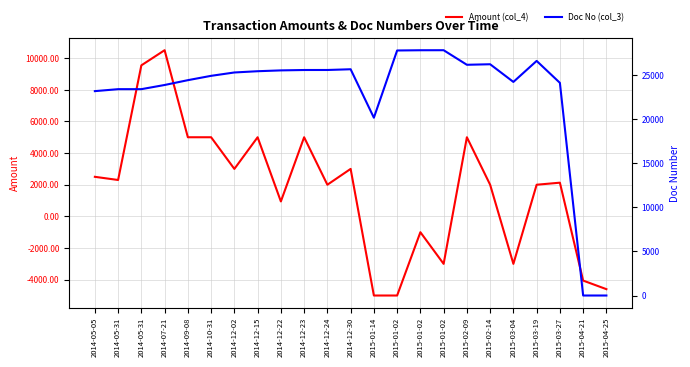

Which series has the widest spread of values?

Doc No (col_3)